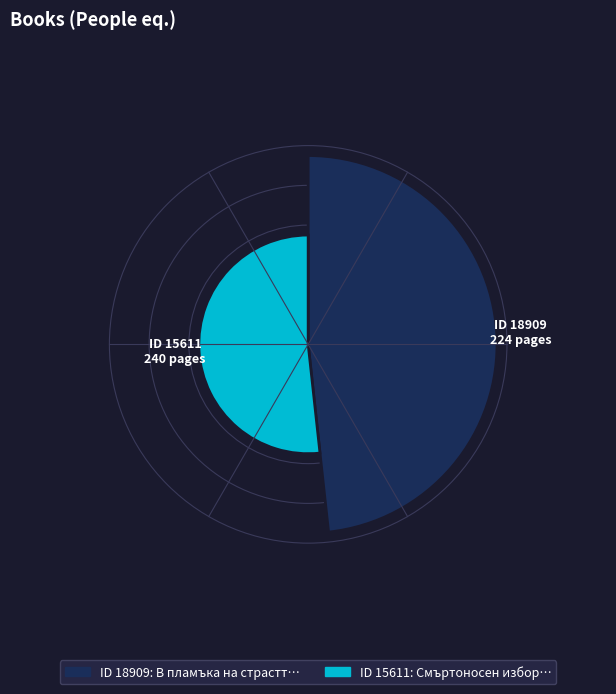

Combined, what portion of the pie is 15611 and 18909?

100.0%